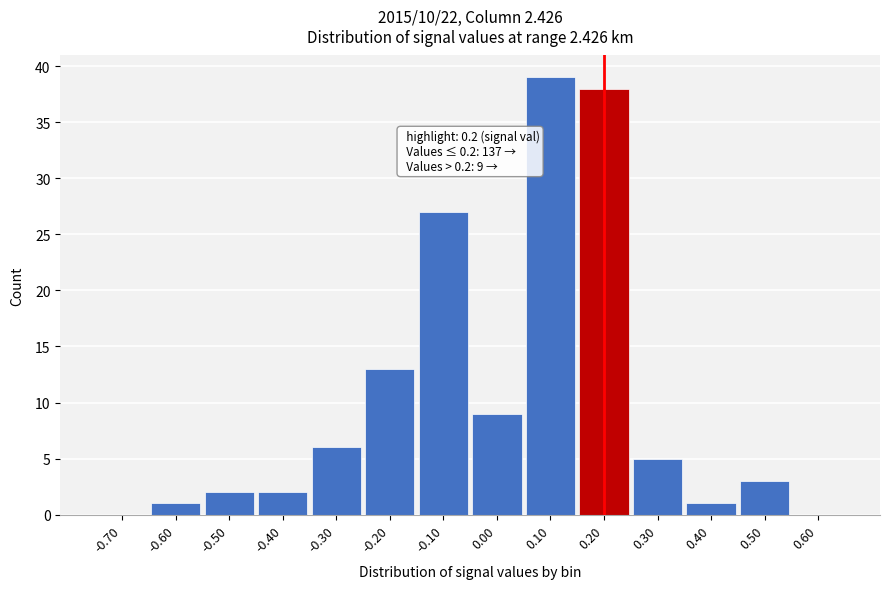

Over which range of the x-axis is the bar tallest?

0.05 to 0.15